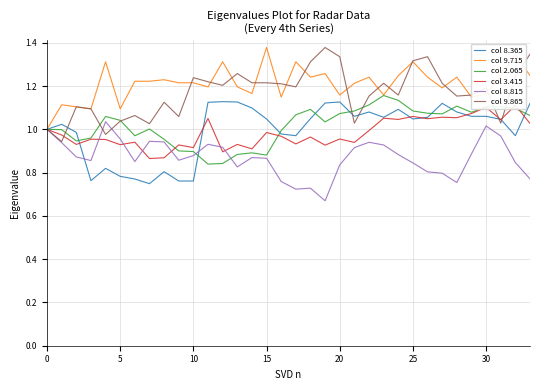

True or false: col 2.065 has a value of 1.5 at 0.

False